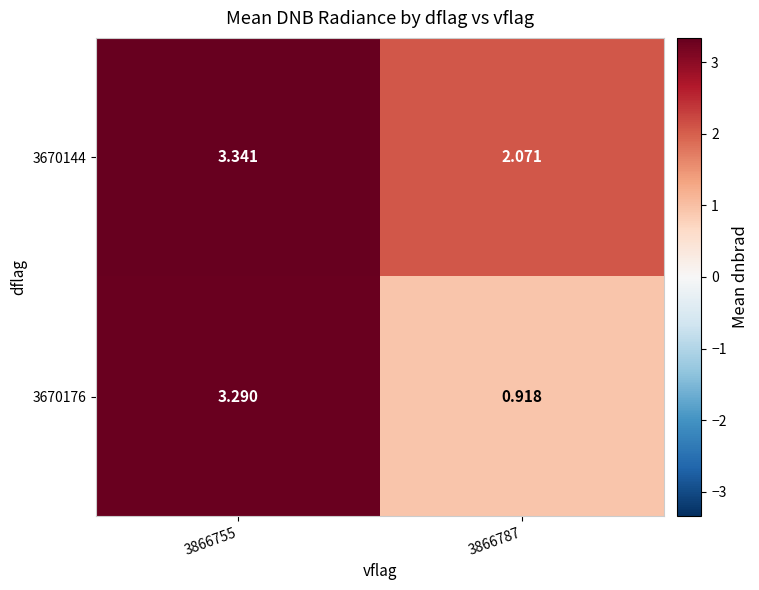

Is the value of 3670176 at 3866787 greater than the value of 3670144 at 3866787?

No